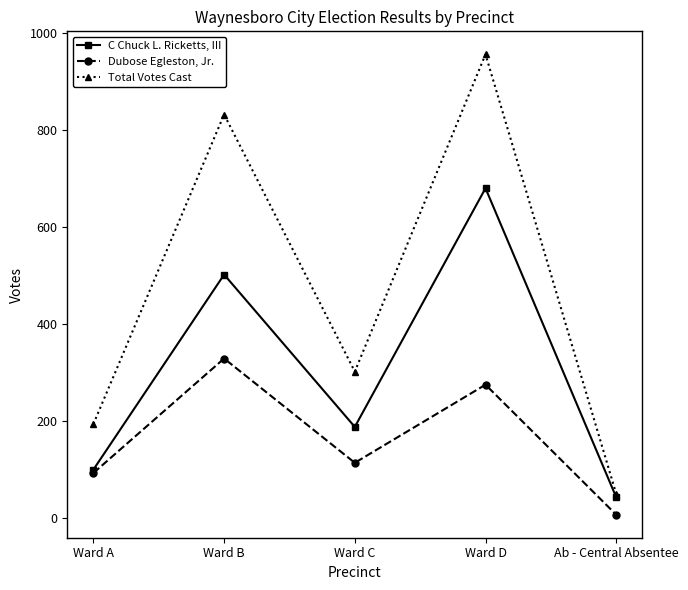

What is the difference between the highest and lowest values at Ward B?

503